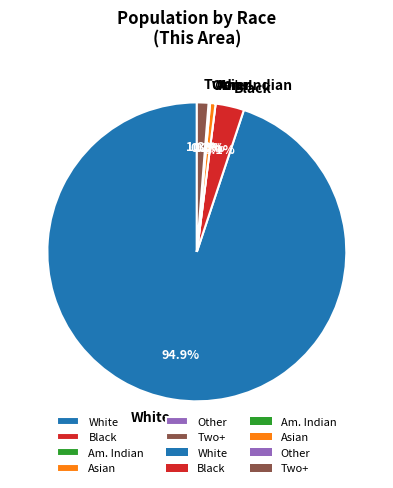

Which slice is the largest?

White alone